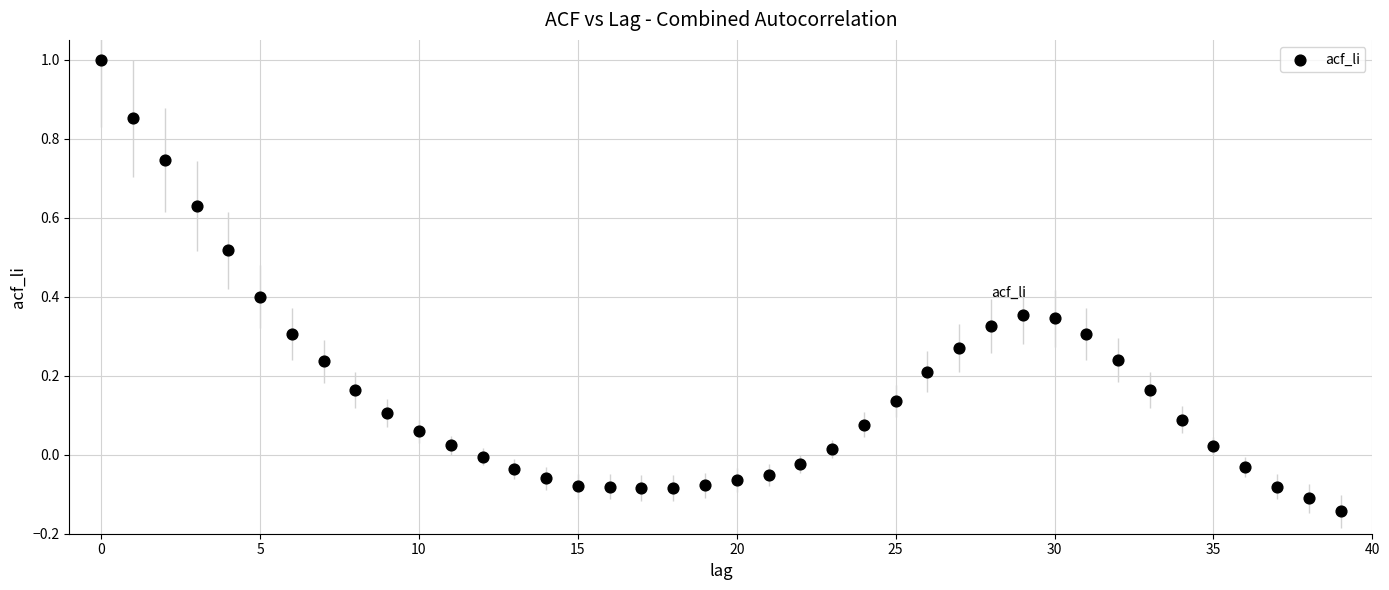

What is the range of Y values (max minus min)?

1.1